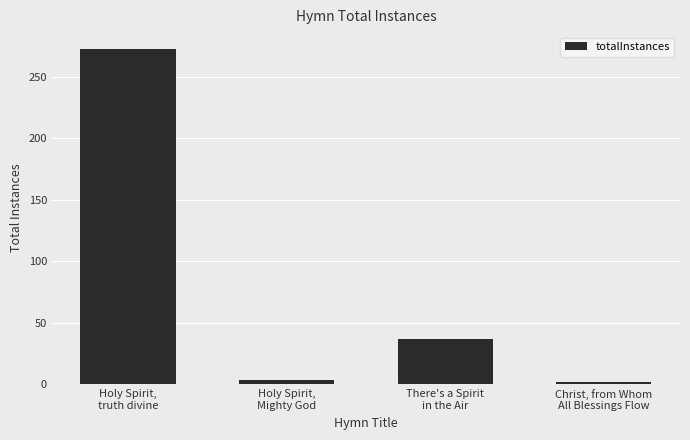

List the labels in order of value, smallest first.

Christ, from Whom
All Blessings Flow, Holy Spirit,
Mighty God, There's a Spirit
in the Air, Holy Spirit,
truth divine